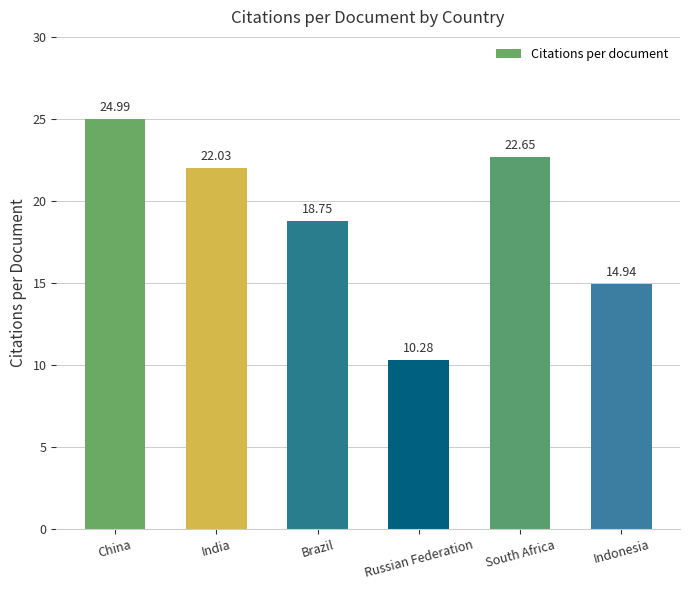

What is the label of the 4th bar from the right?

Brazil